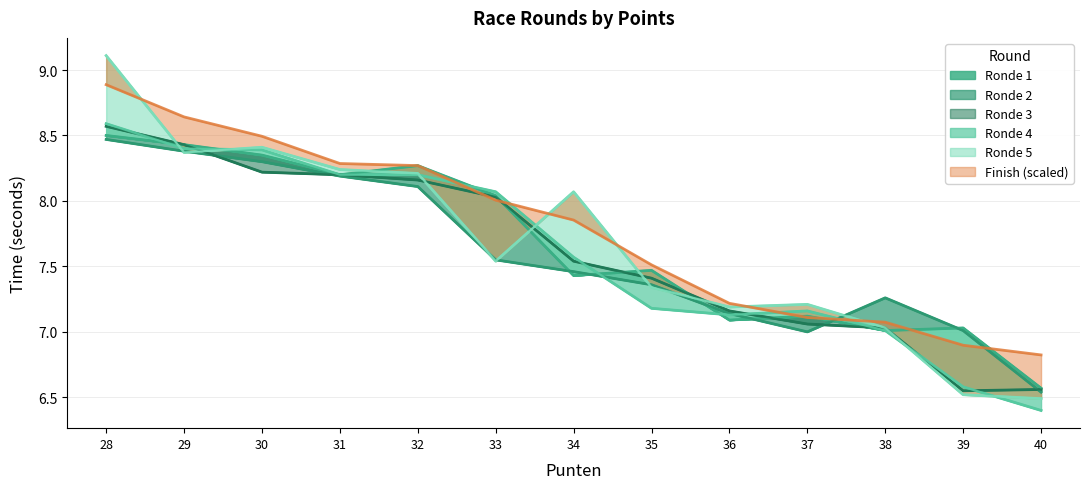

The Ronde 3 series shows 7.5 at 34. True or false?

True